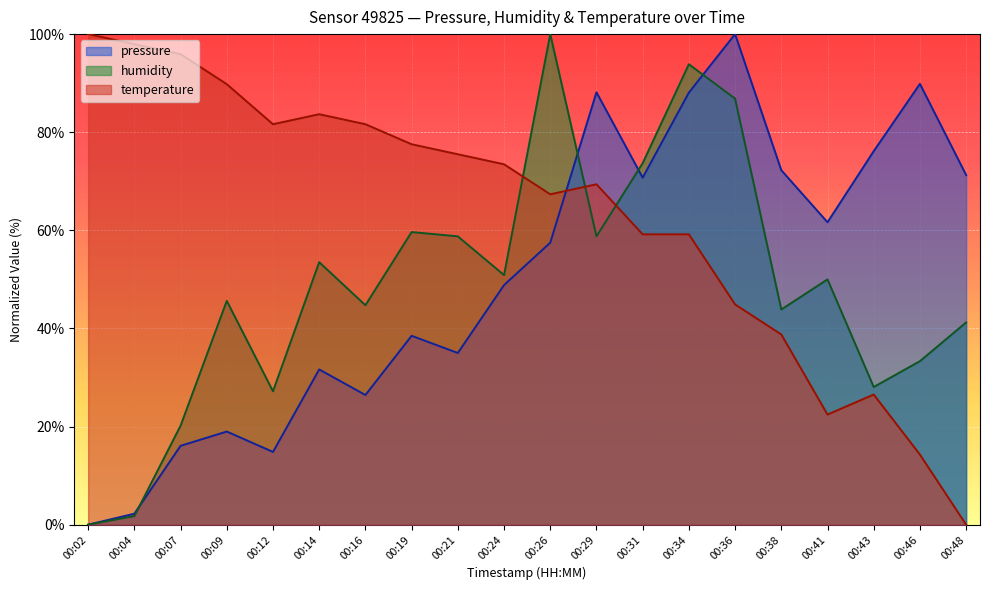

After their last crossing, which series has the higher values: pressure or humidity?

pressure